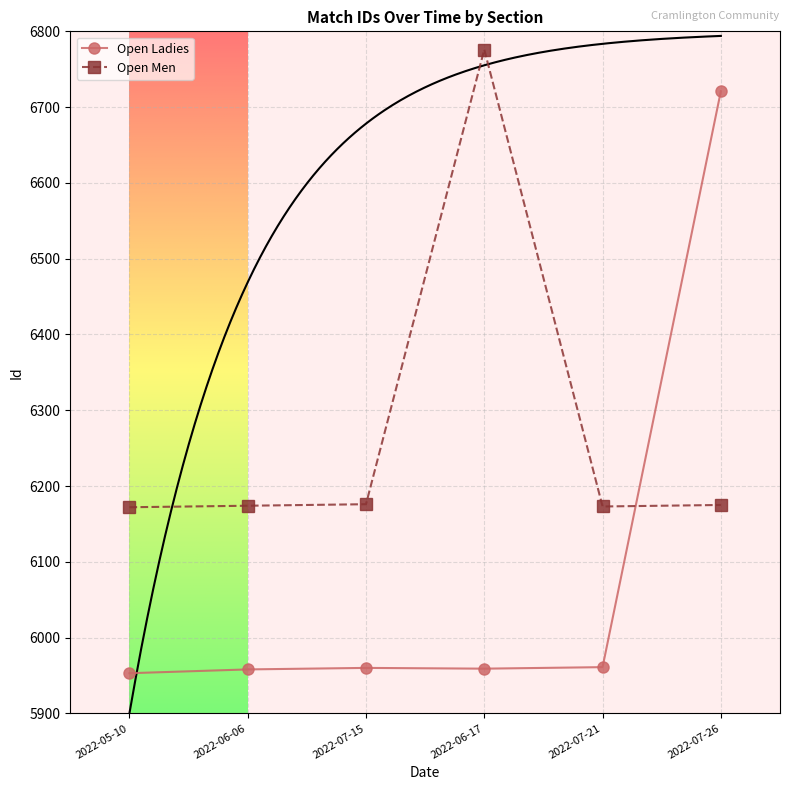

Which category has the lowest value across all series?

2022-05-10